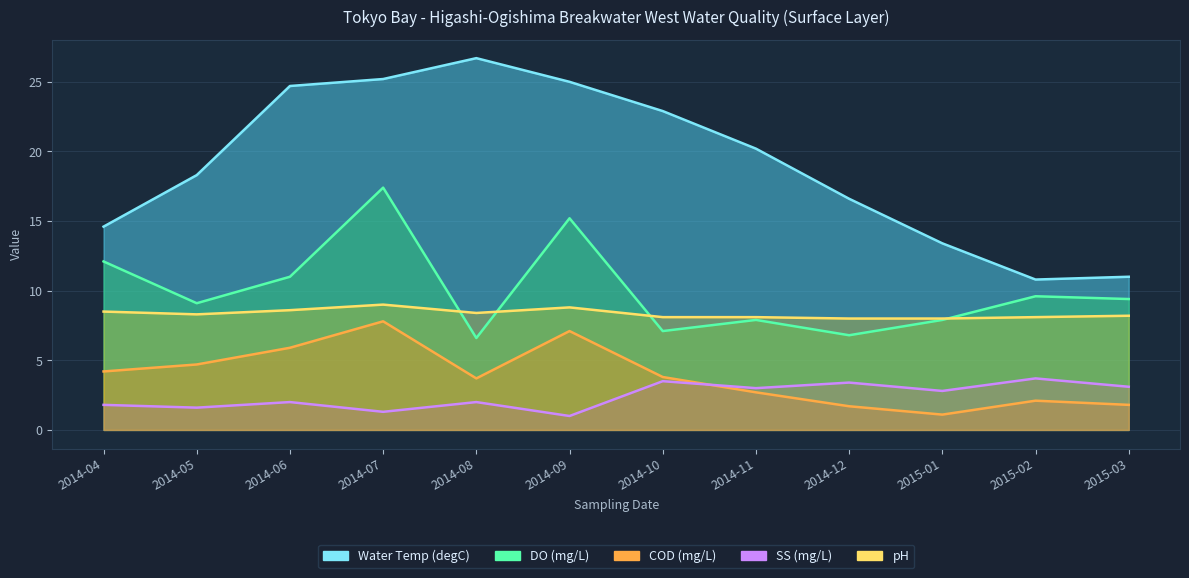

How many series are shown in this chart?

5